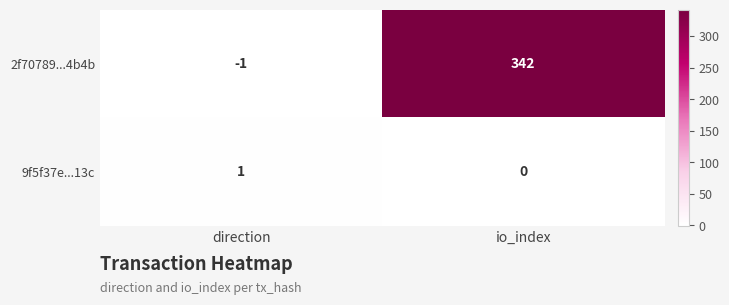

How many values in the 9f5f37e...13c series are below 1?

1